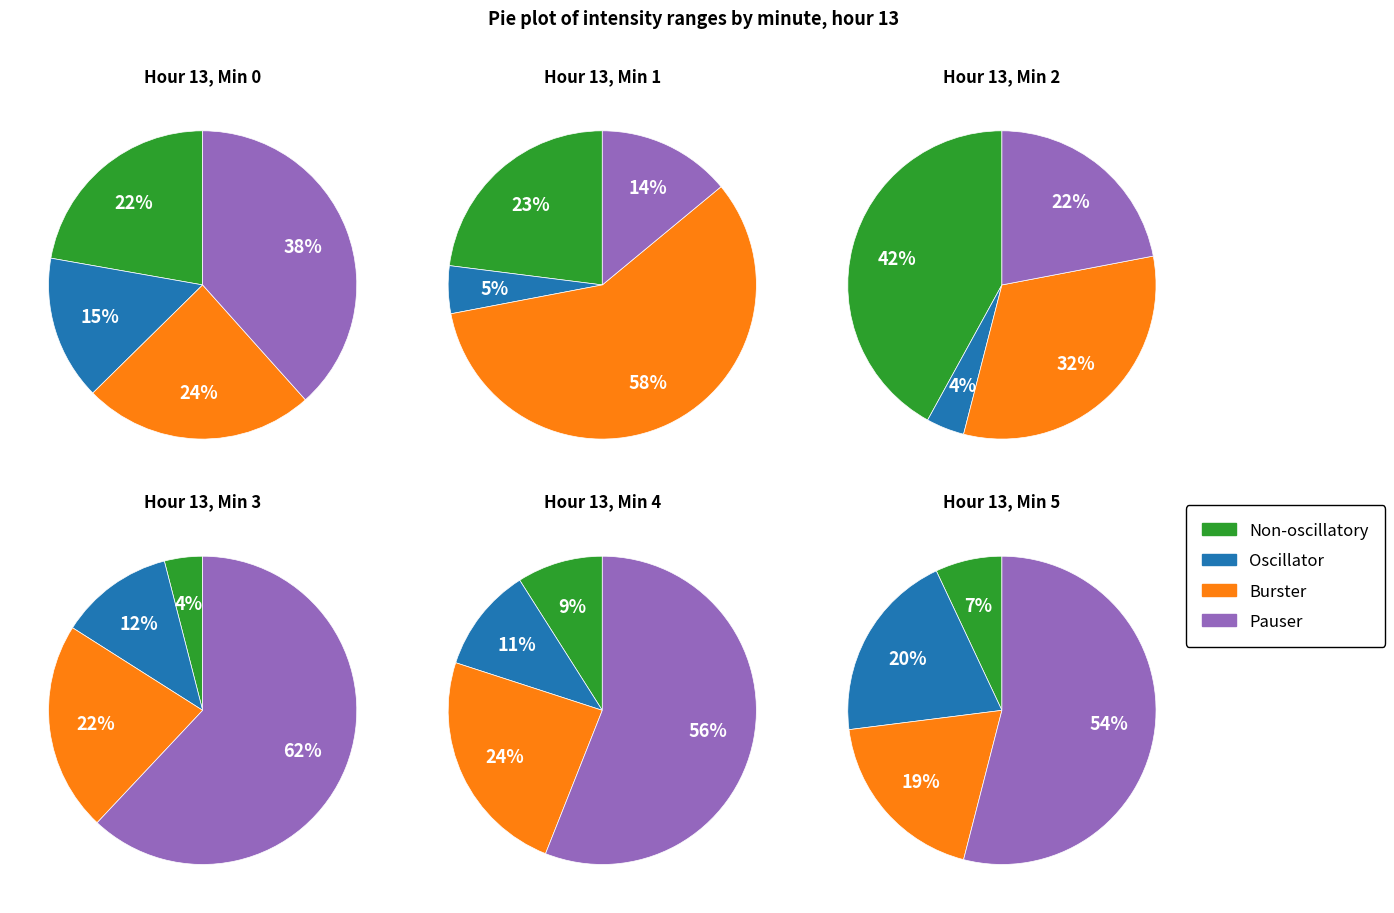

What percentage is NOT represented by 4?

91.6%